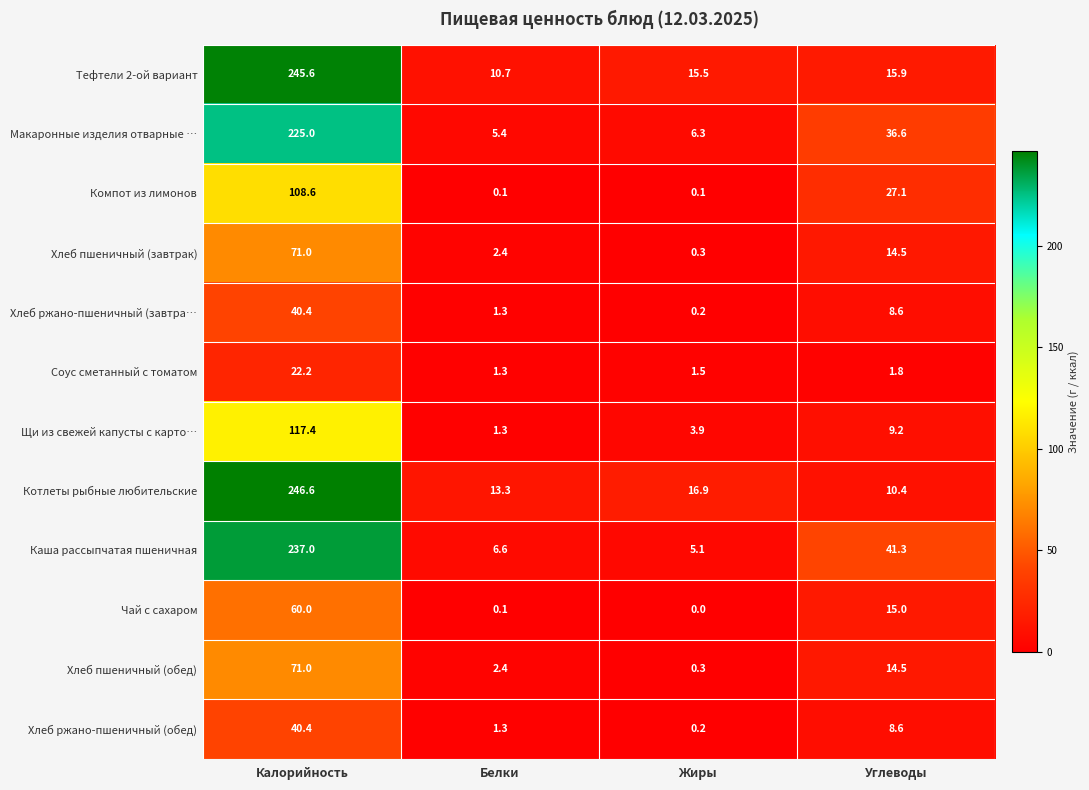

True or false: Тефтели 2-ой вариант has a value of 5.2 at Белки.

False